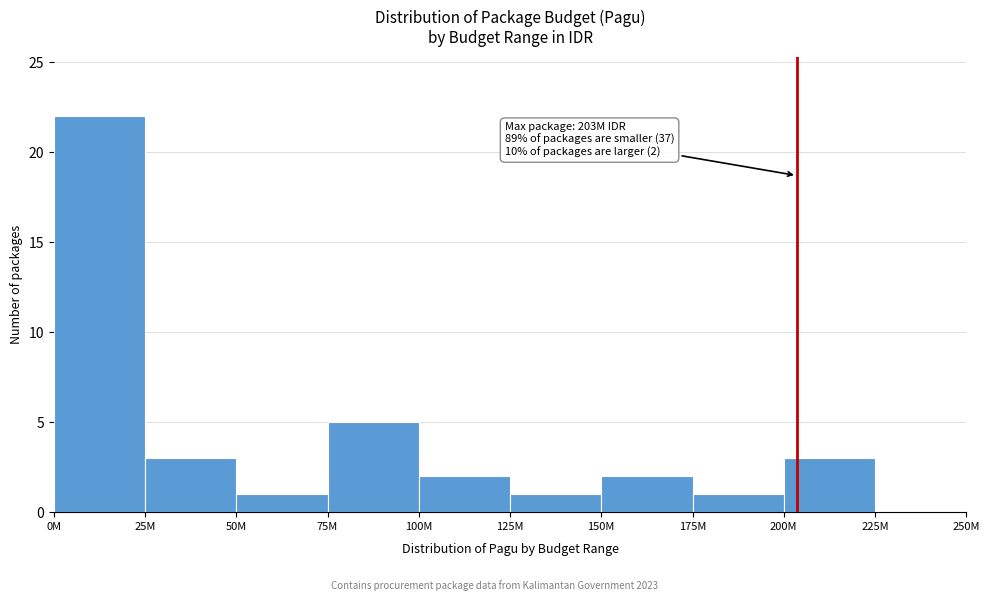

Reading right to left, transcribe all the data shown in this chart.

225M=0	200M=3	175M=1	150M=2	125M=1	100M=2	75M=5	50M=1	25M=3	0M=22